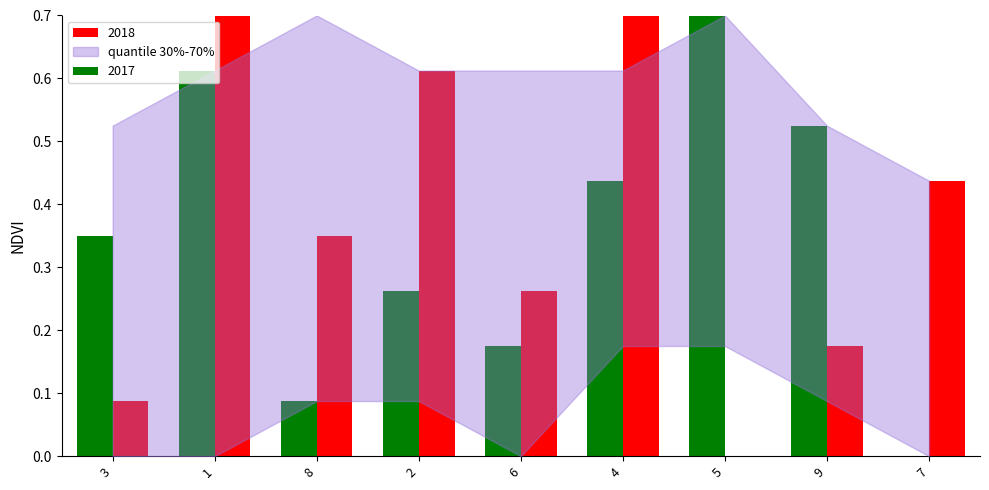

Are the bars horizontal?

No